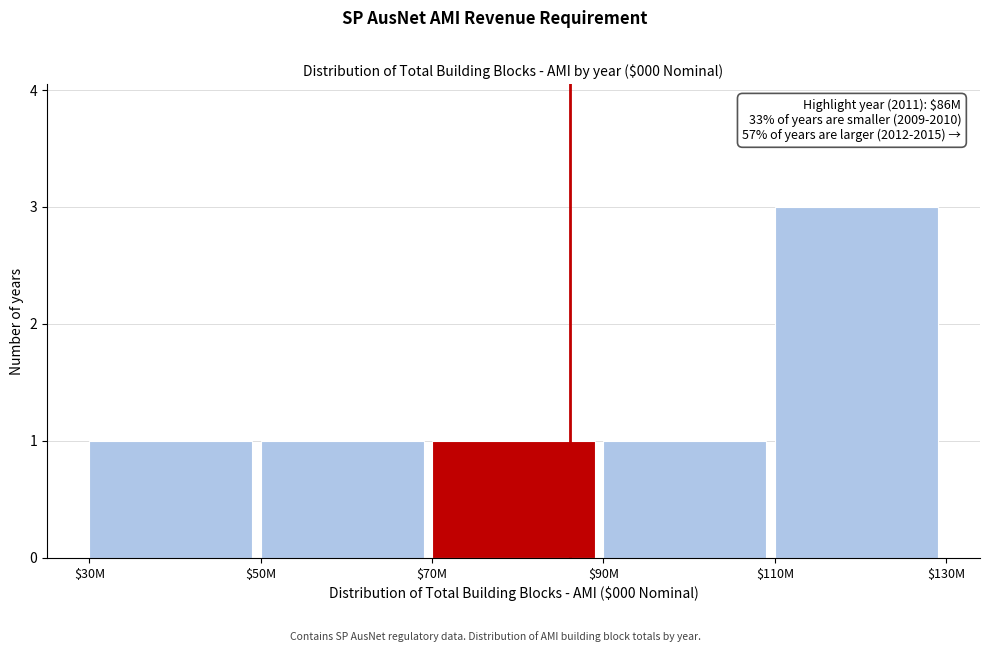

Reading right to left, list all the values displayed in this chart.

3	1	1	1	1